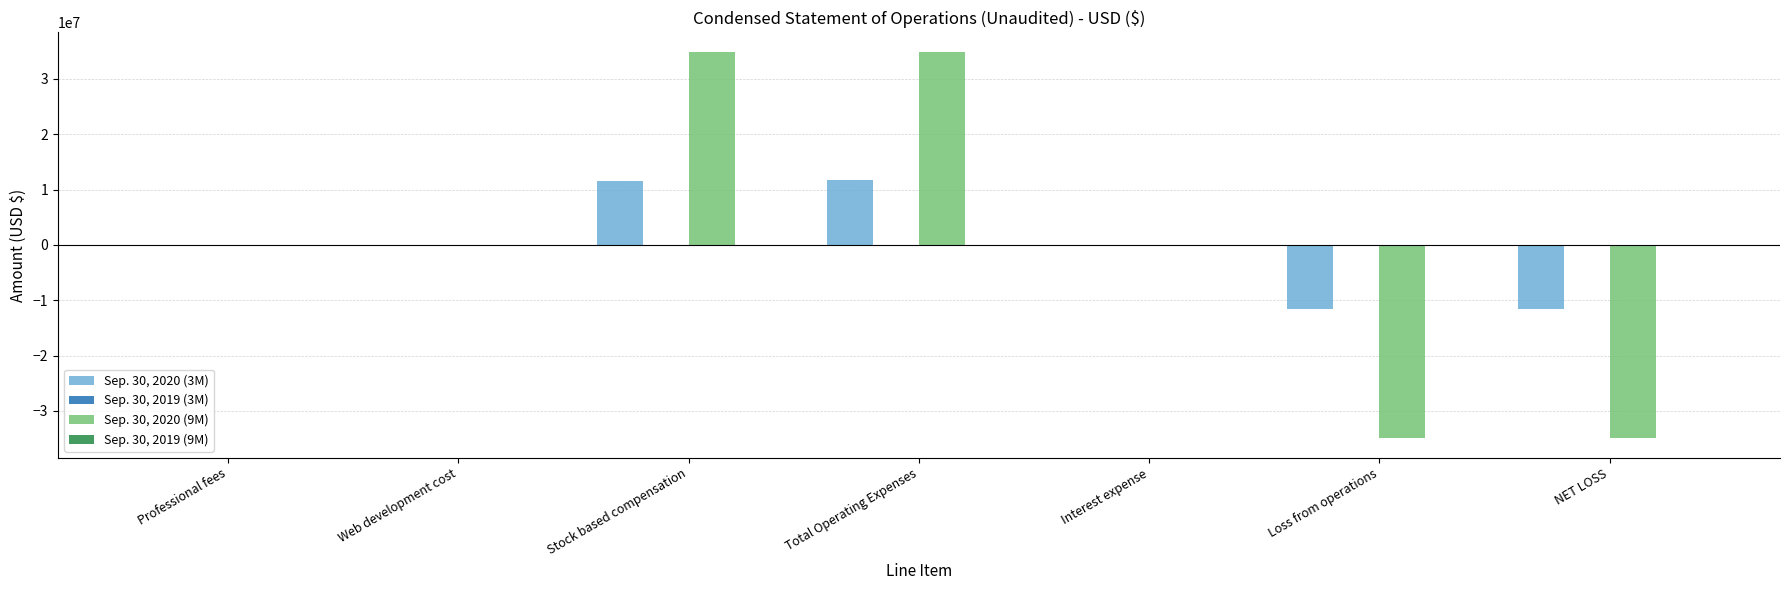

Between Interest expense and Loss from operations, which series saw the biggest shift?

Sep. 30, 2020 (9M)